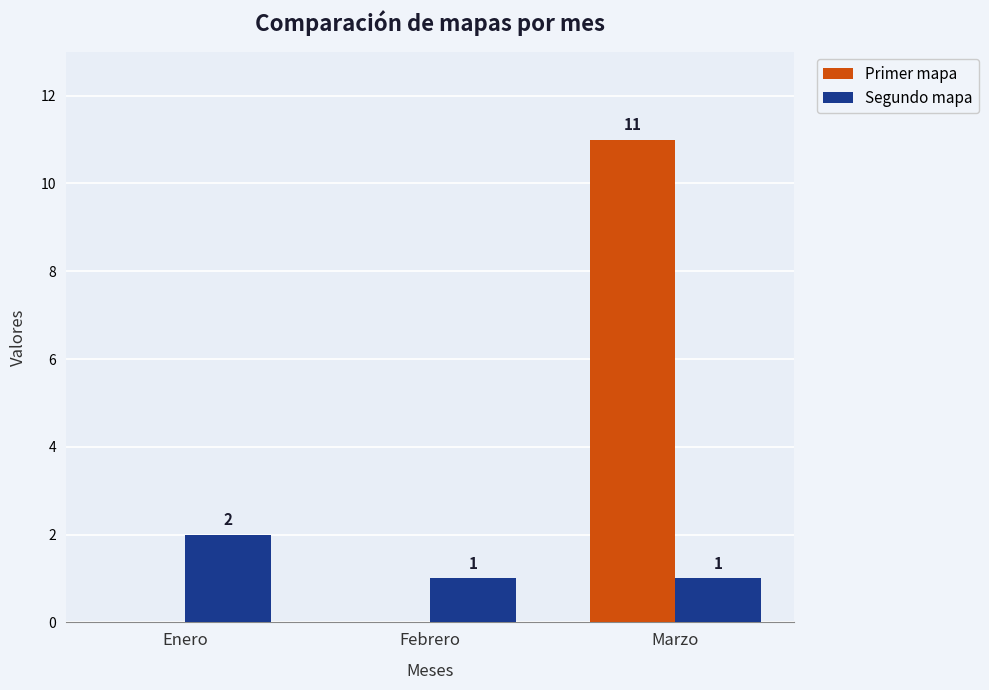

Is the value of Primer mapa at Febrero greater than the value of Segundo mapa at Febrero?

No